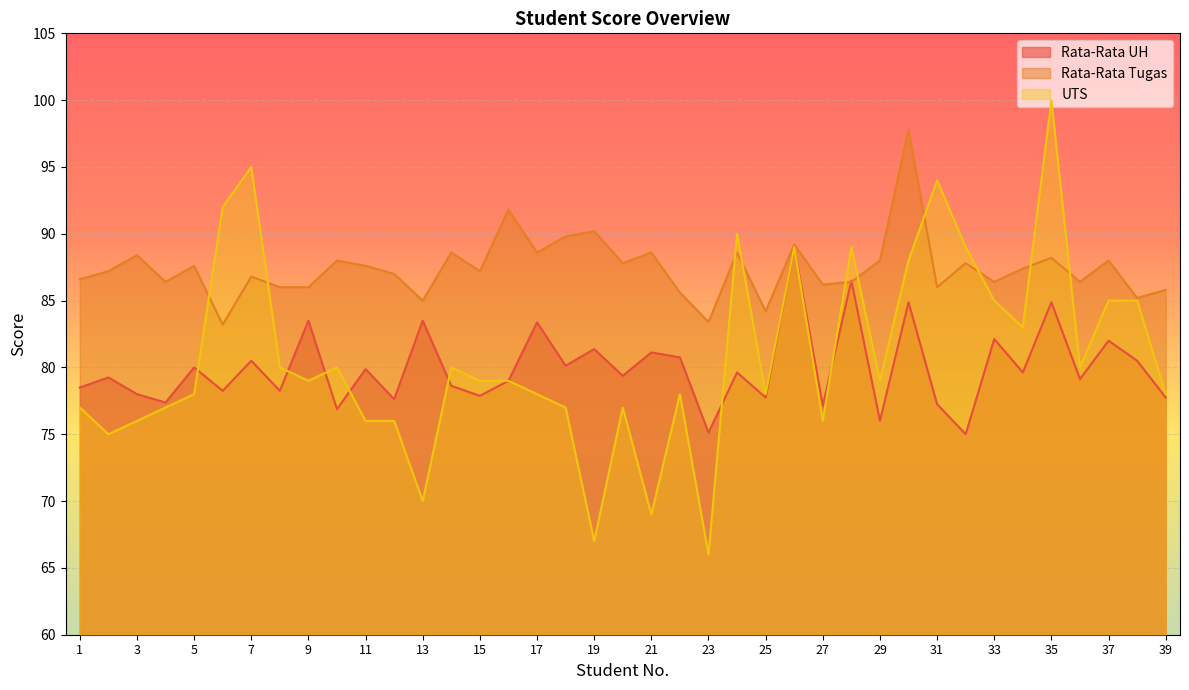

What is the value of the Rata-Rata Tugas point at the 4th from the left?

86.4